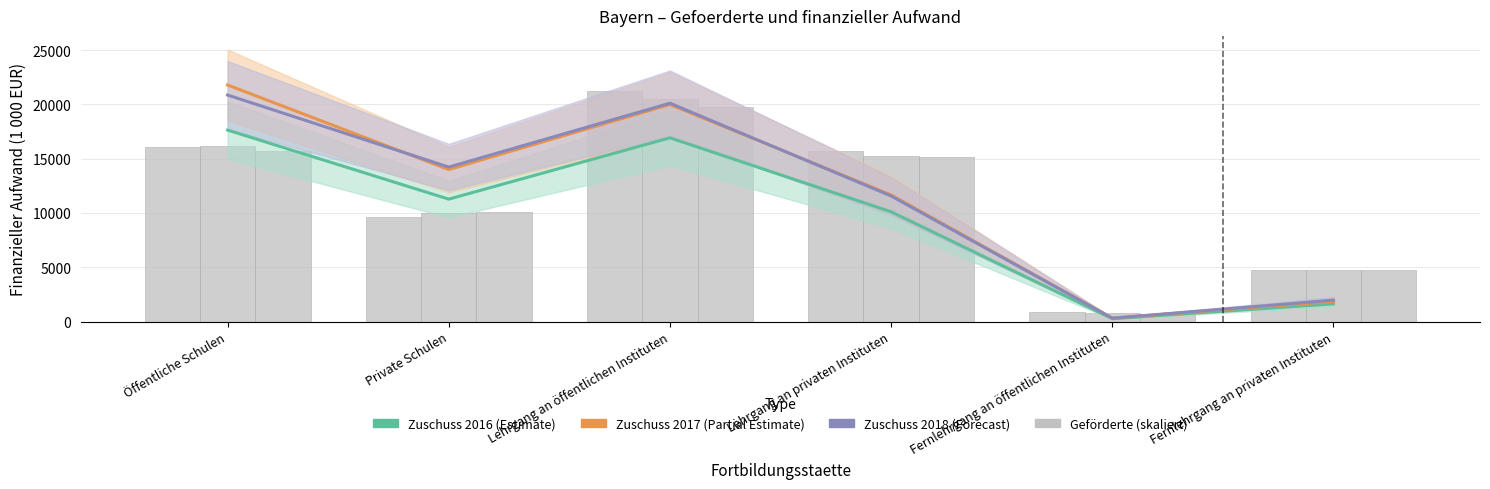

What is the label of the 3rd bar from the left?

Lehrgang an öffentlichen Instituten